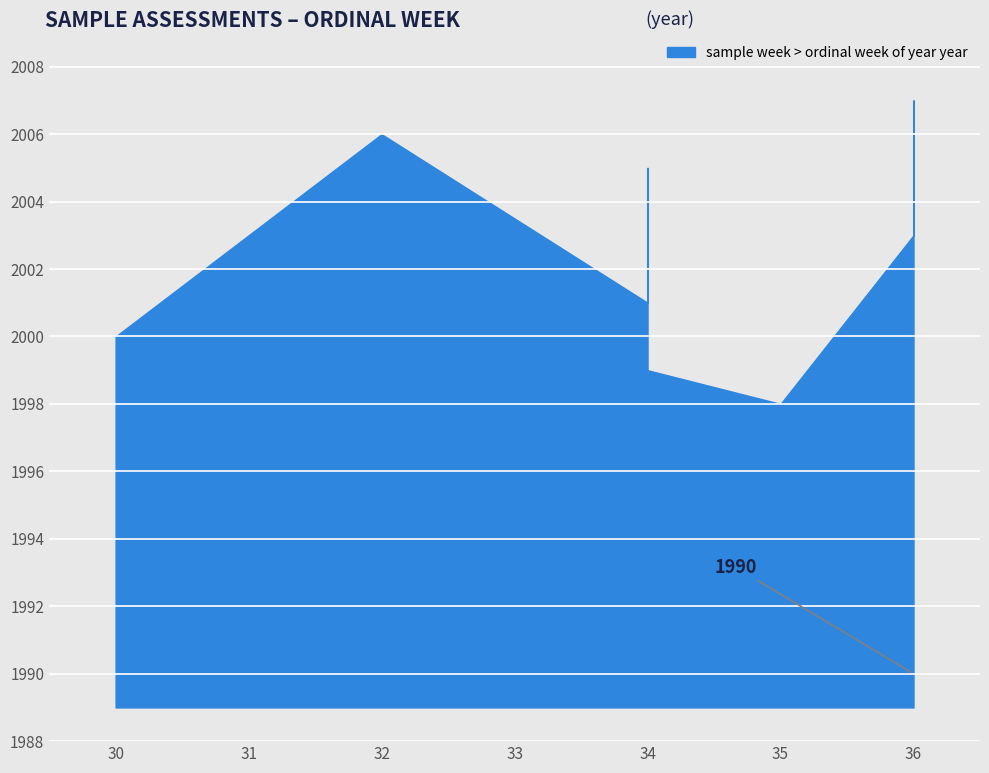

True or false: the data shows 2006 at 32.

True